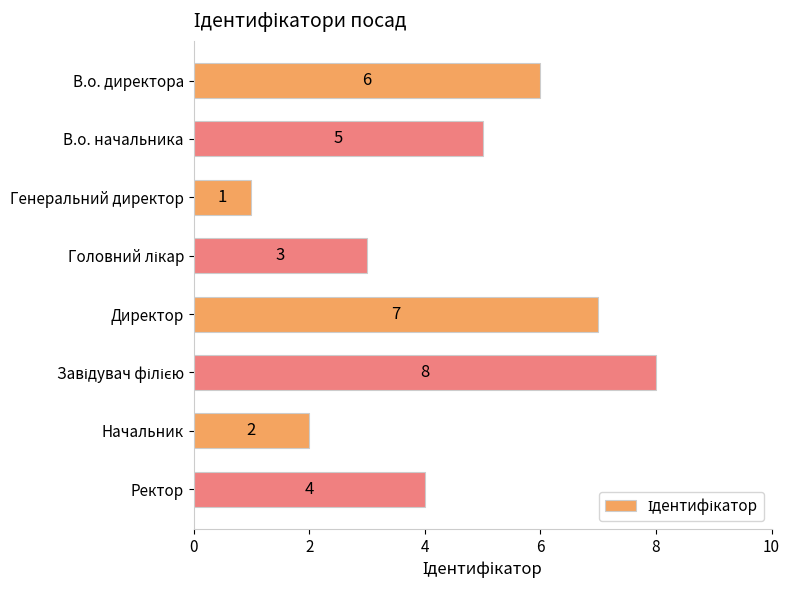

Where is the data nearest to the value 4?

Ректор